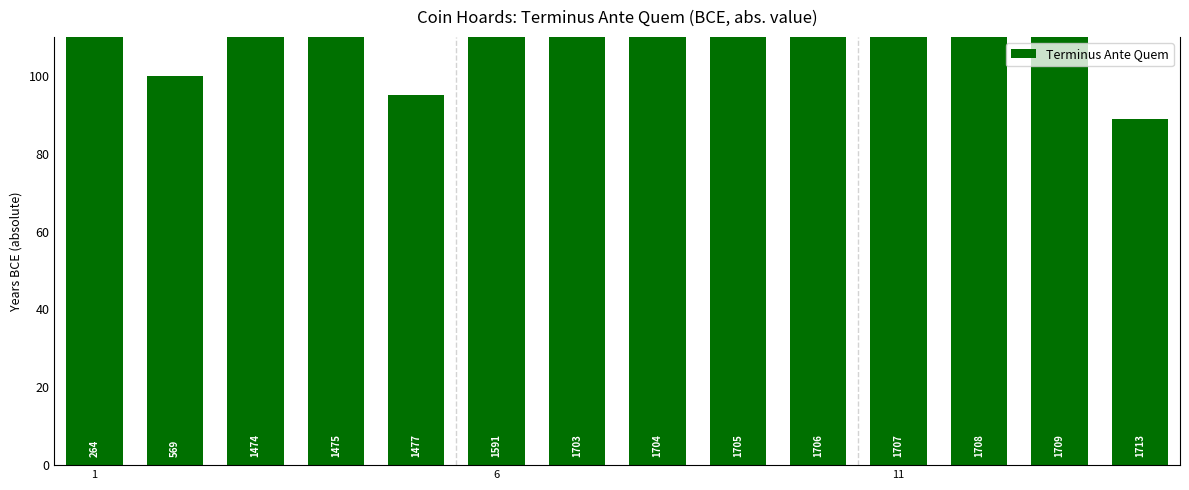

Count the number of values greater than 144.

6